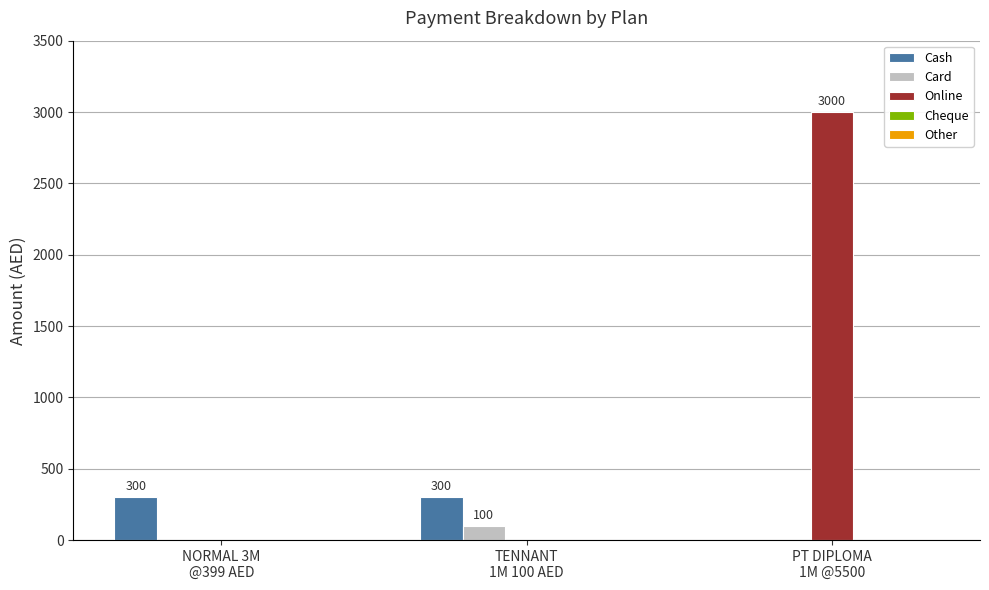

What is the average value of the Online series?

1000